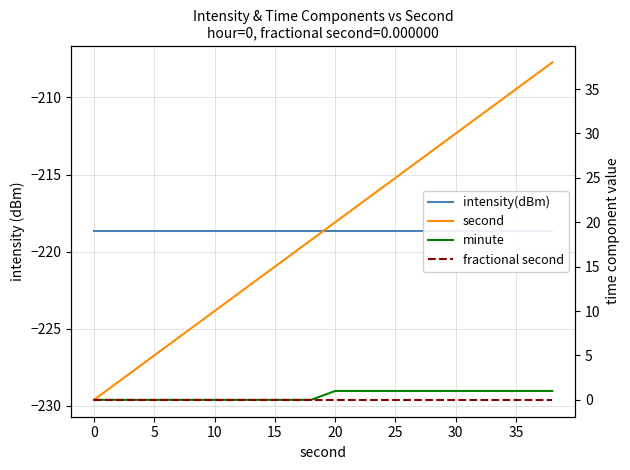

Is it true that intensity(dBm) equals -141.7 at 13?

False